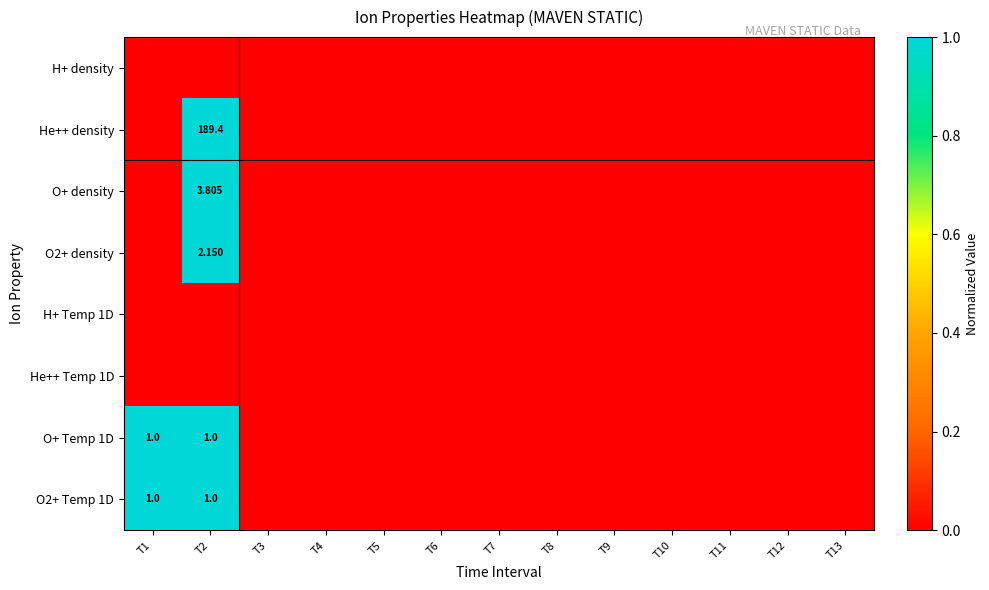

The value of O+ Temp 1D at T1 is 1. True or false?

True